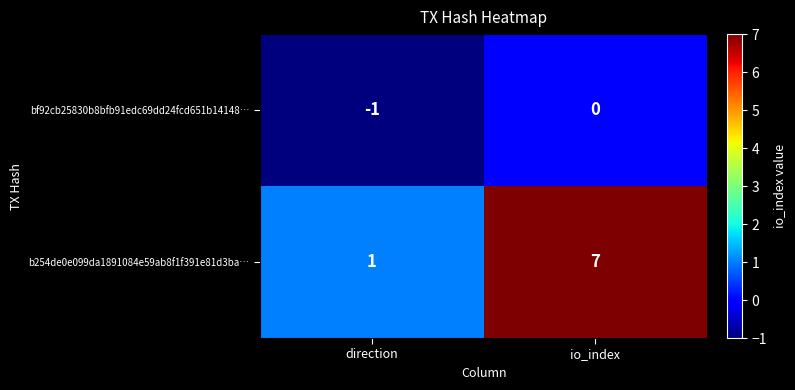

At which category is the sum across all series the highest?

io_index